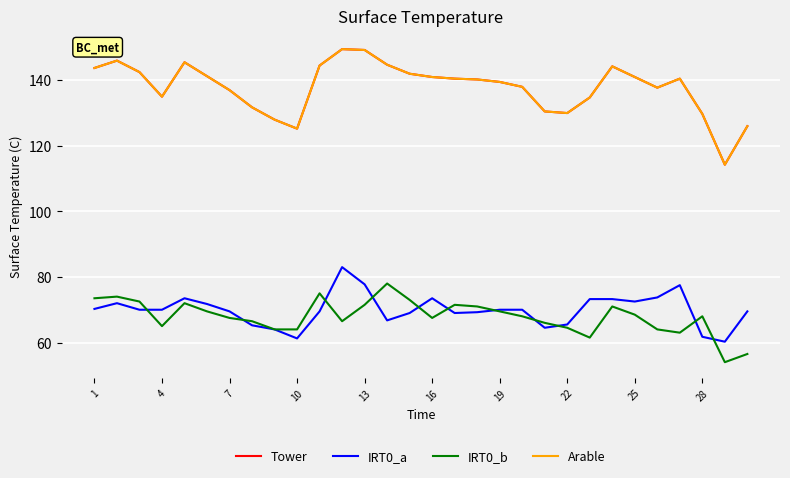

Does the chart have visible grid lines?

Yes